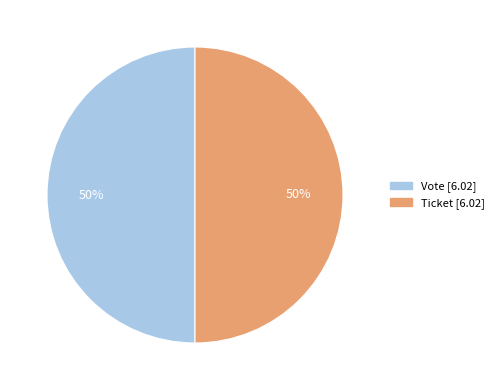

To the nearest percent, what is the average slice percentage?

50%